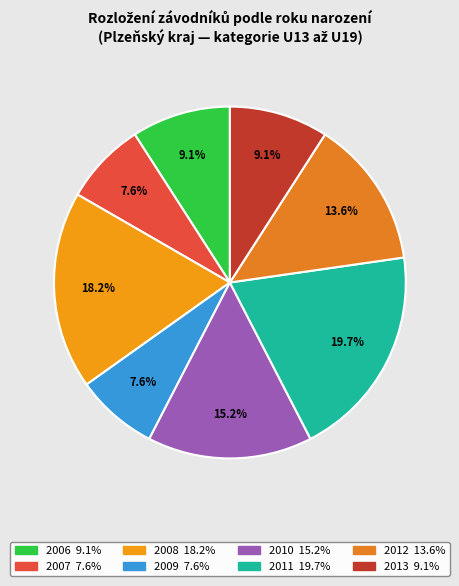

What percentage is the 2012 slice, to the nearest percent?

14%